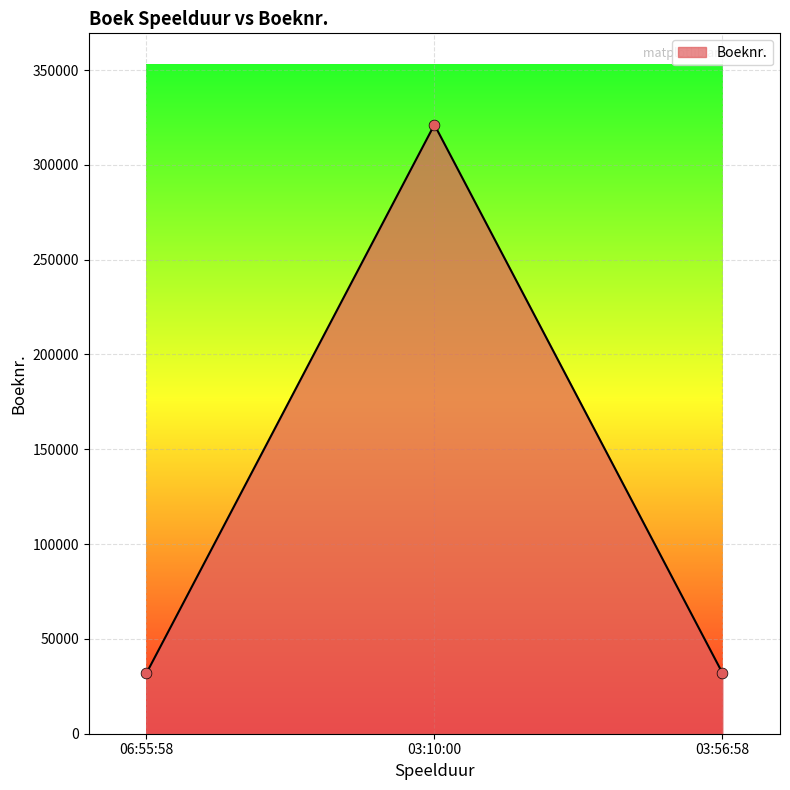

What is the change in value from 06:55:58 to 03:56:58?

+211